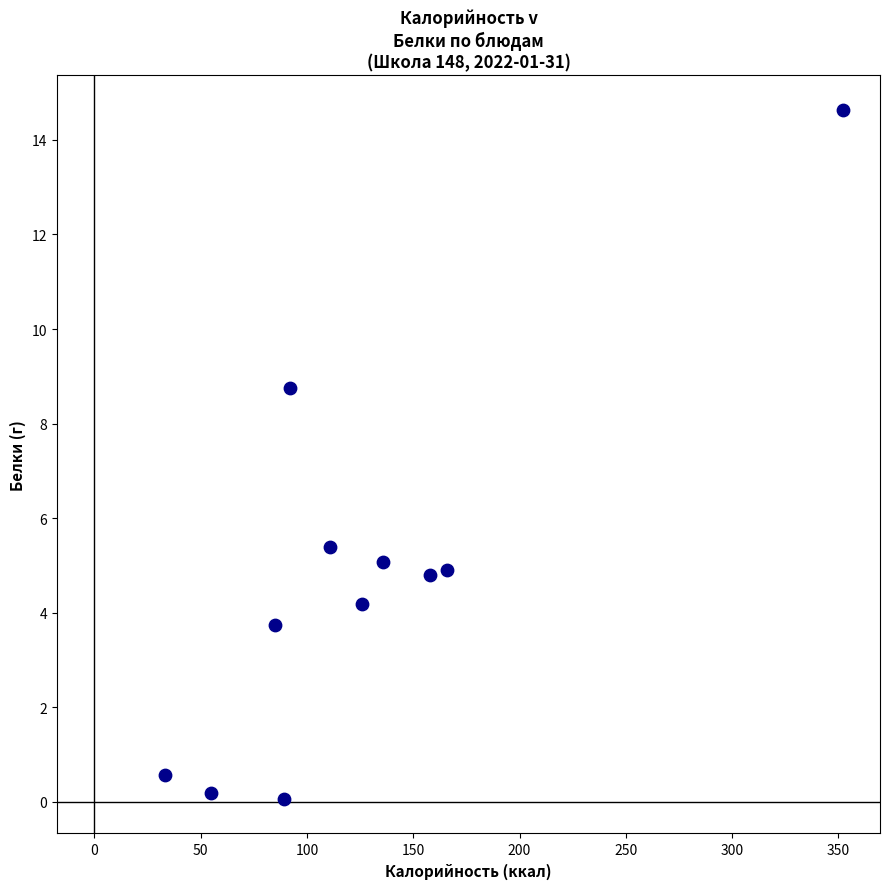

What is the average Y value?

4.8